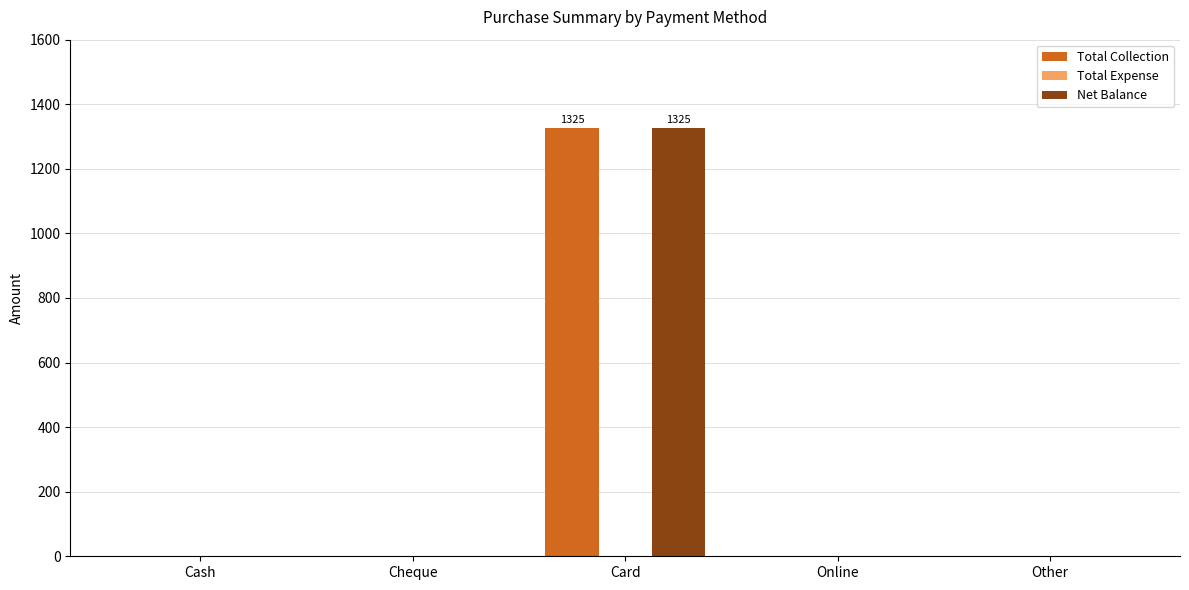

At which category is the sum across all series the highest?

Card